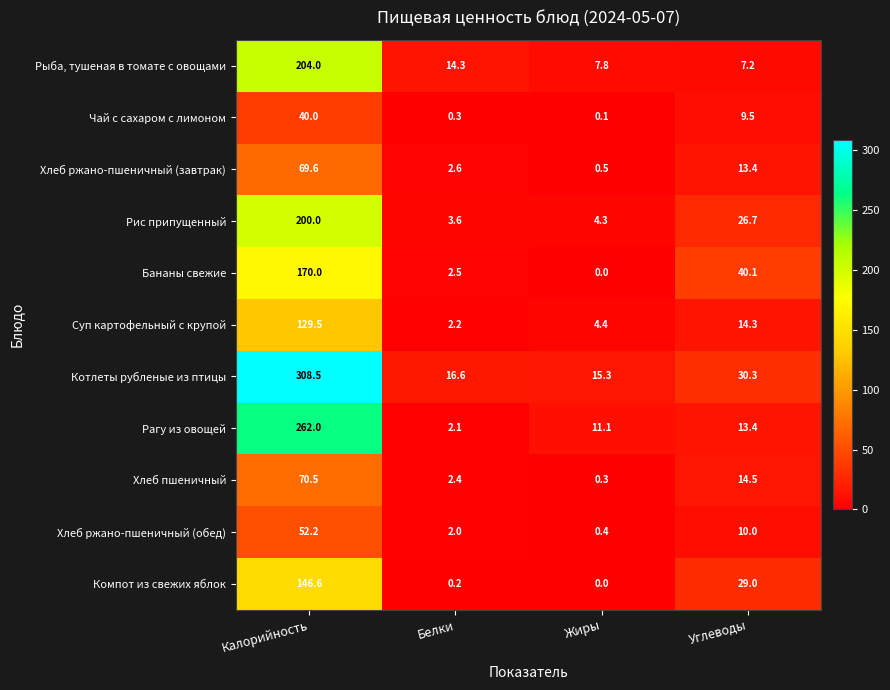

Which series changed the most between Калорийность and Белки?

Котлеты рубленые из птицы